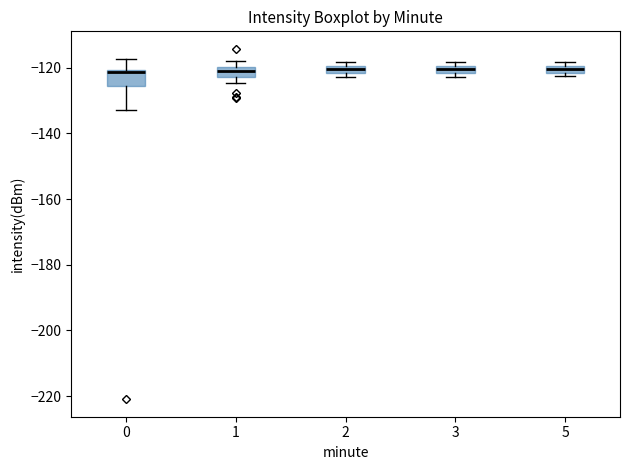

Where is the upper edge of the box at x = 1 on the y-axis? The values are not printed on the chart, so give them approximately, as read against the axis.

-120